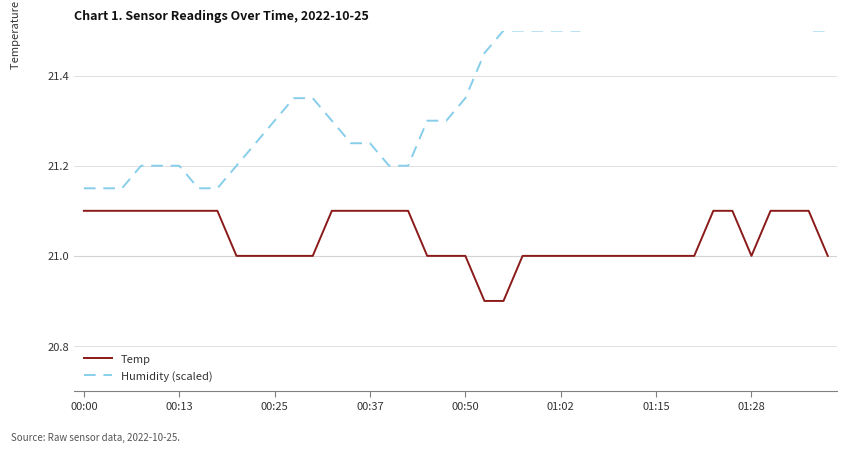

Reading left to right, extract all data points from this chart.

Temp: 21.1	21.1	21.1	21.1	21.1	21.1	21.1	21.1	21.0	21.0	21.0	21.0	21.0	21.1	21.1	21.1	21.1	21.1	21.0	21.0	21.0	20.9	20.9	21.0	21.0	21.0	21.0	21.0	21.0	21.0	21.0	21.0	21.0	21.1	21.1	21.0	21.1	21.1	21.1	21.0
Humidity (scaled): 21.1	21.1	21.1	21.2	21.2	21.2	21.1	21.1	21.2	21.2	21.3	21.4	21.4	21.3	21.2	21.2	21.2	21.2	21.3	21.3	21.4	21.5	21.5	21.5	21.5	21.5	21.5	21.5	21.6	21.6	21.6	21.6	21.6	21.6	21.6	21.5	21.5	21.5	21.5	21.5